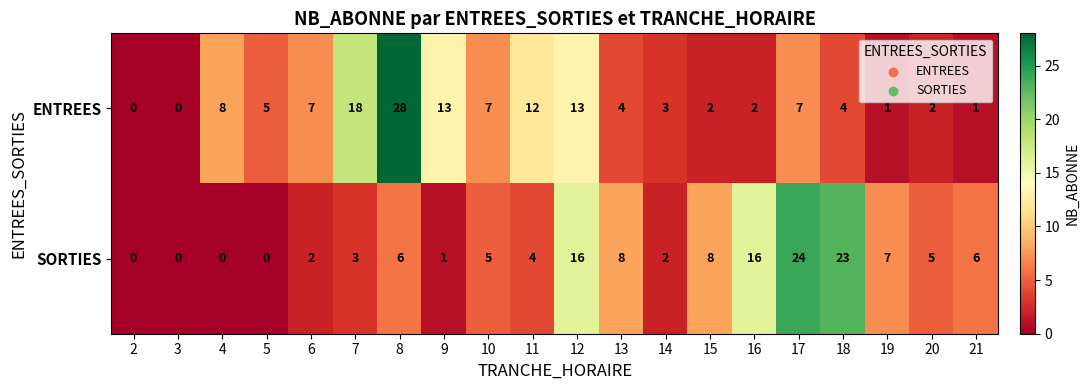

What is the sum of the ENTREES values at 19 and 14?

4